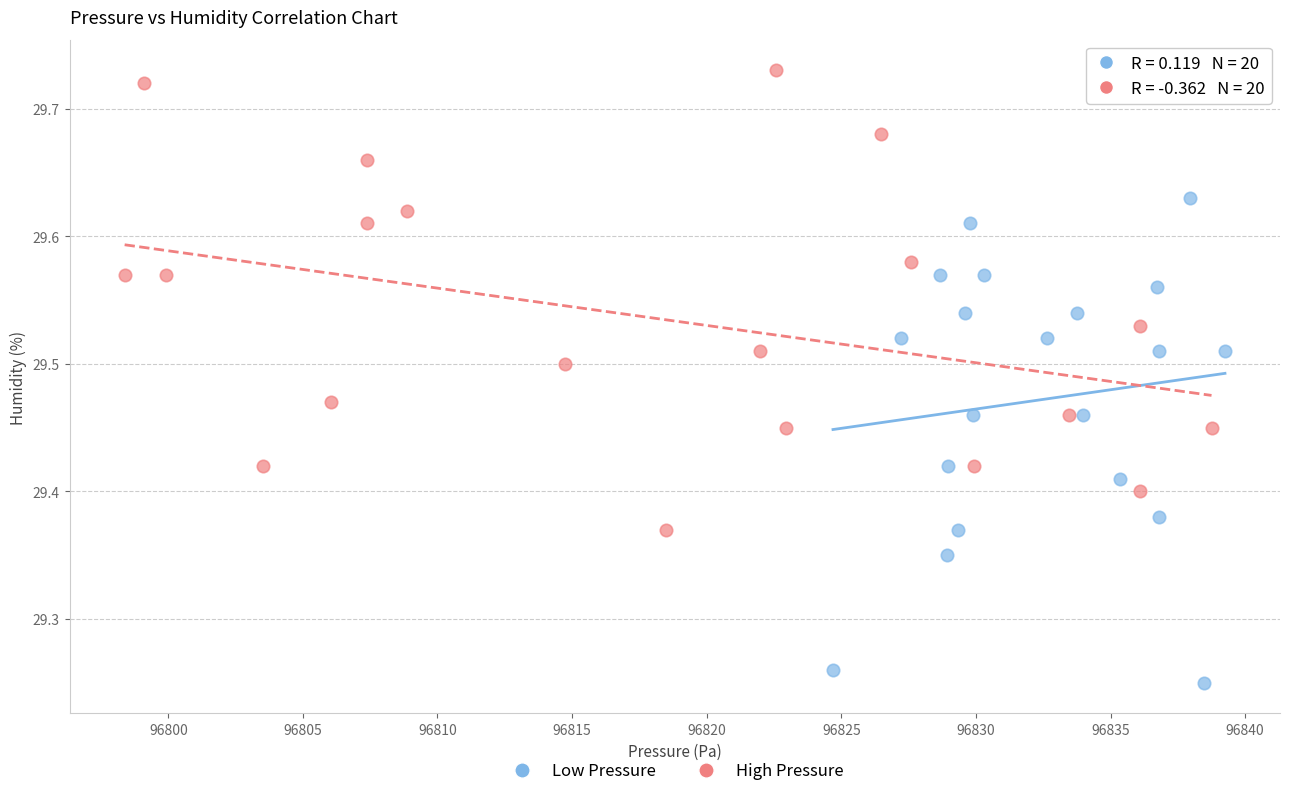

Which series contains the lowest Y value?

Low Pressure